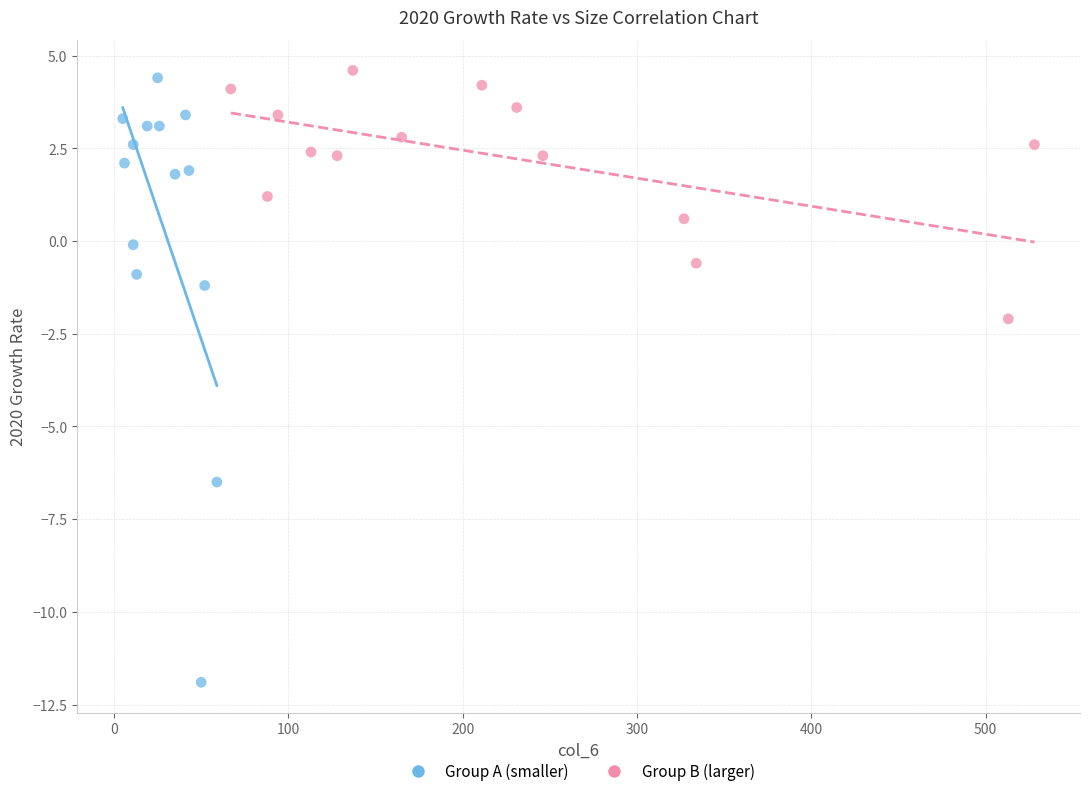

Which series has the largest Y range (max minus min)?

Group A (smaller)